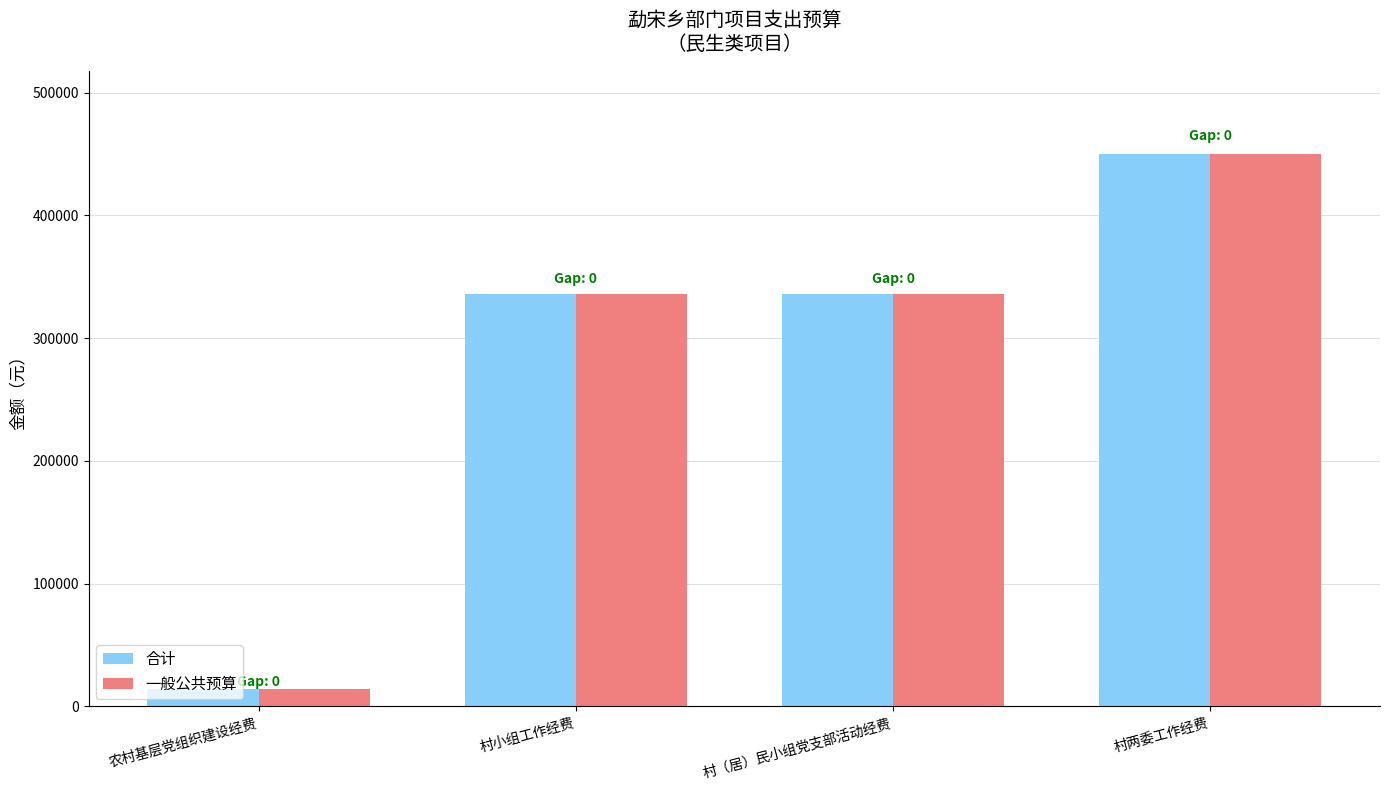

At how many categories does at least one series exceed 267651?

3